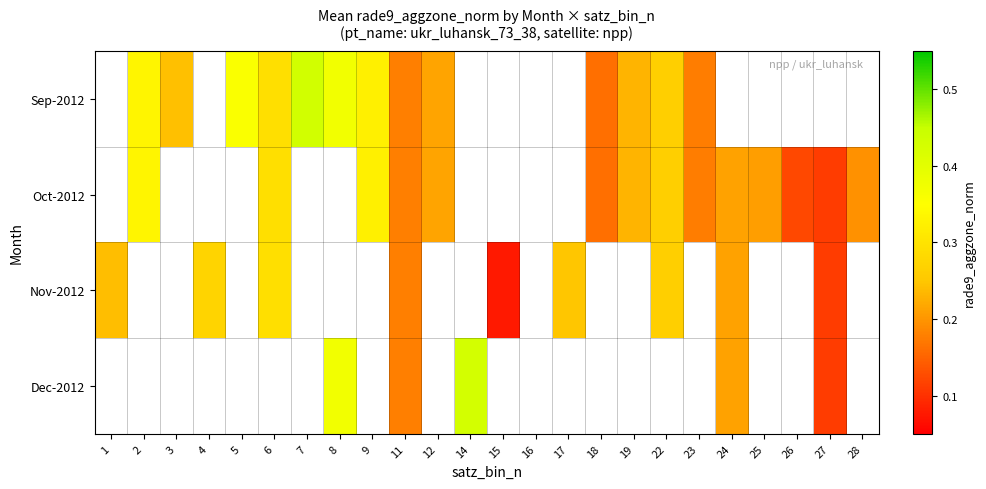

What is the maximum value shown in the chart?

0.4